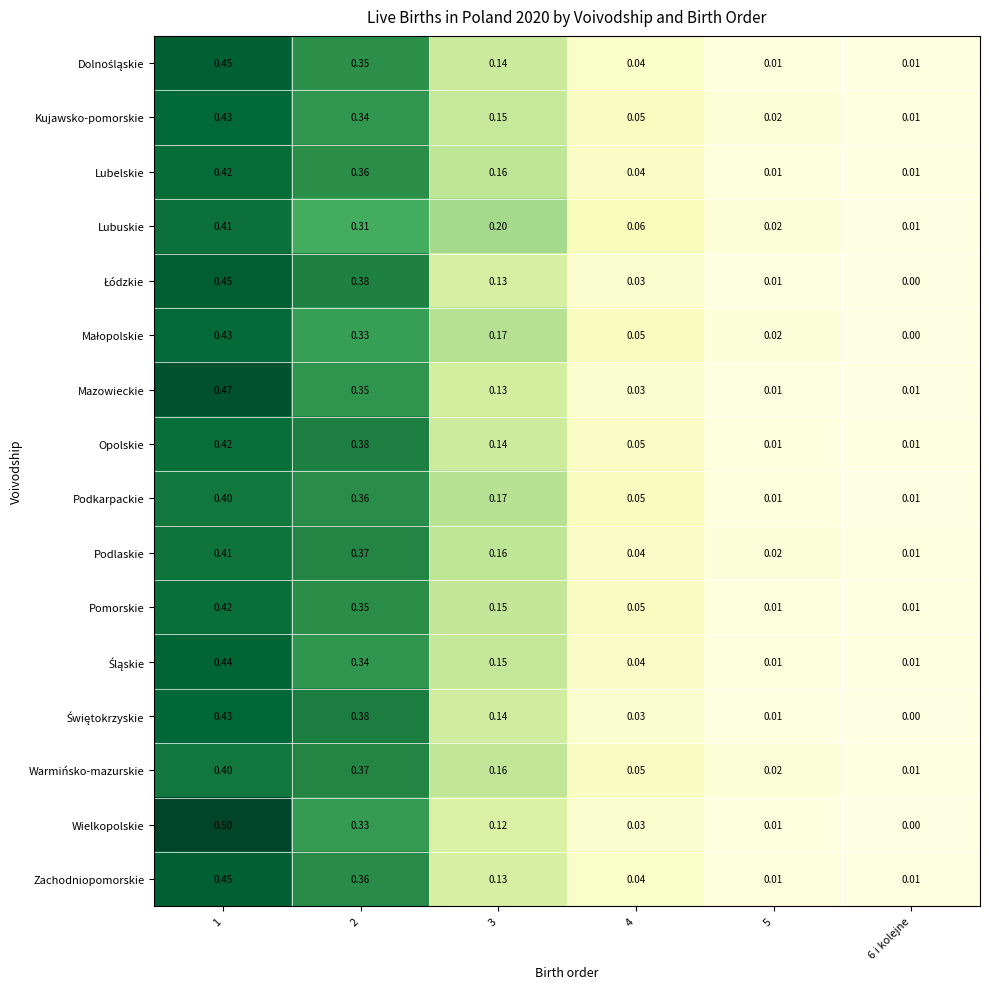

Is the value of Zachodniopomorskie at 4 greater than the value of Lubuskie at 2?

No